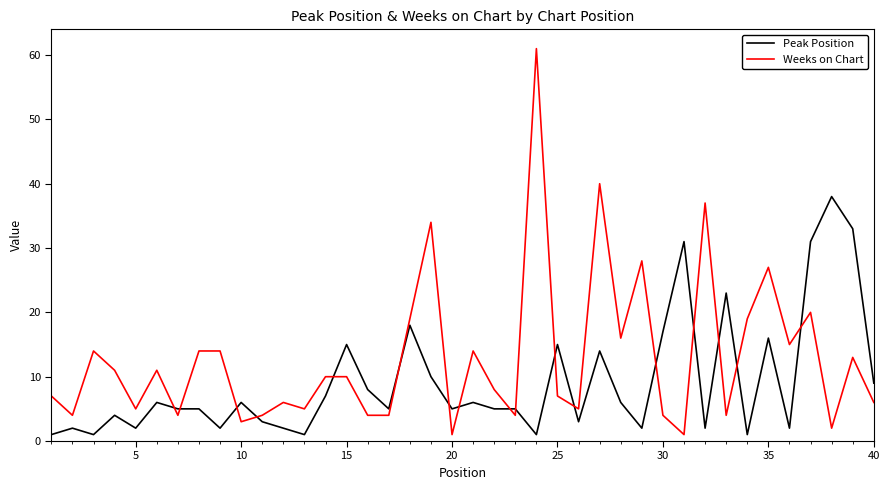

At how many categories does at least one series exceed 46?

1